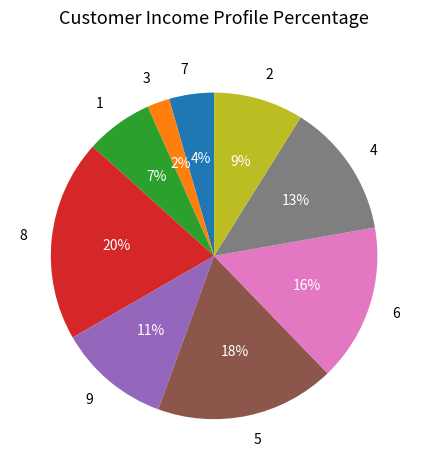

How many segments does this pie chart have?

9